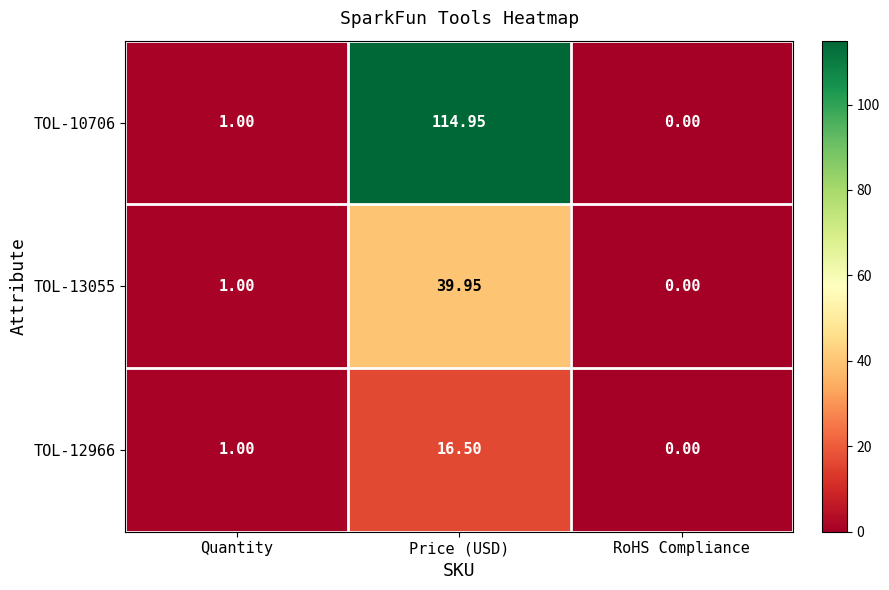

Which series has the largest total across all categories?

TOL-10706